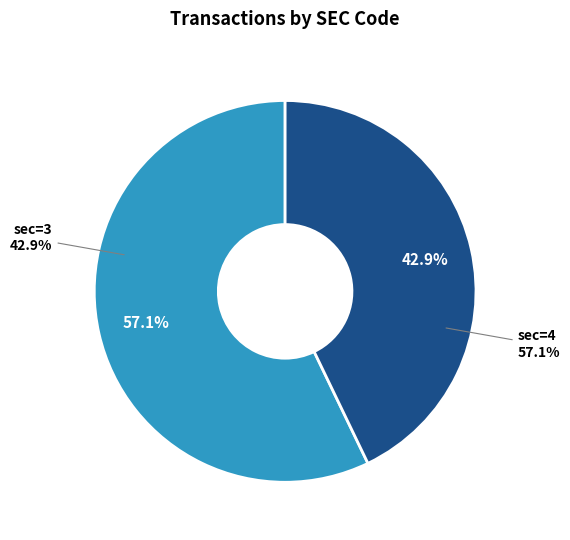

To the nearest percent, what is the average slice percentage?

50%